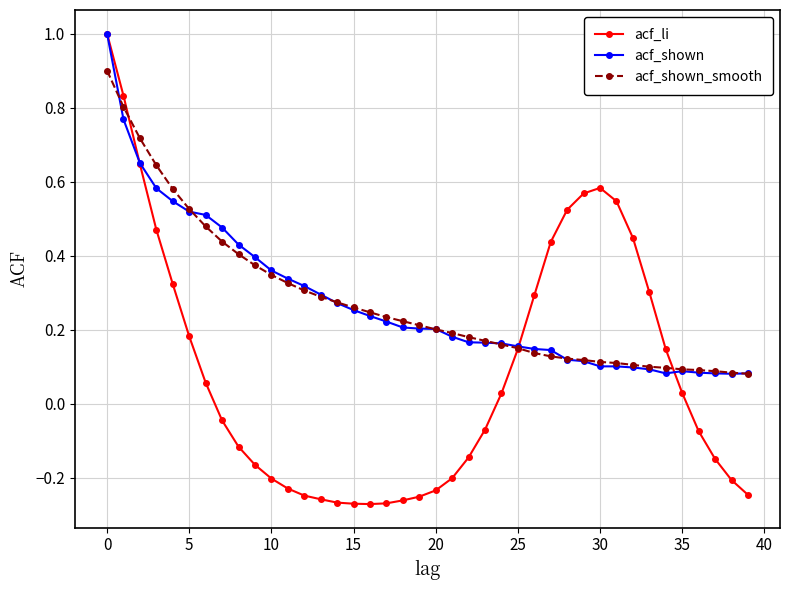

Which series ends up on top after the final intersection of acf_shown and acf_li?

acf_shown